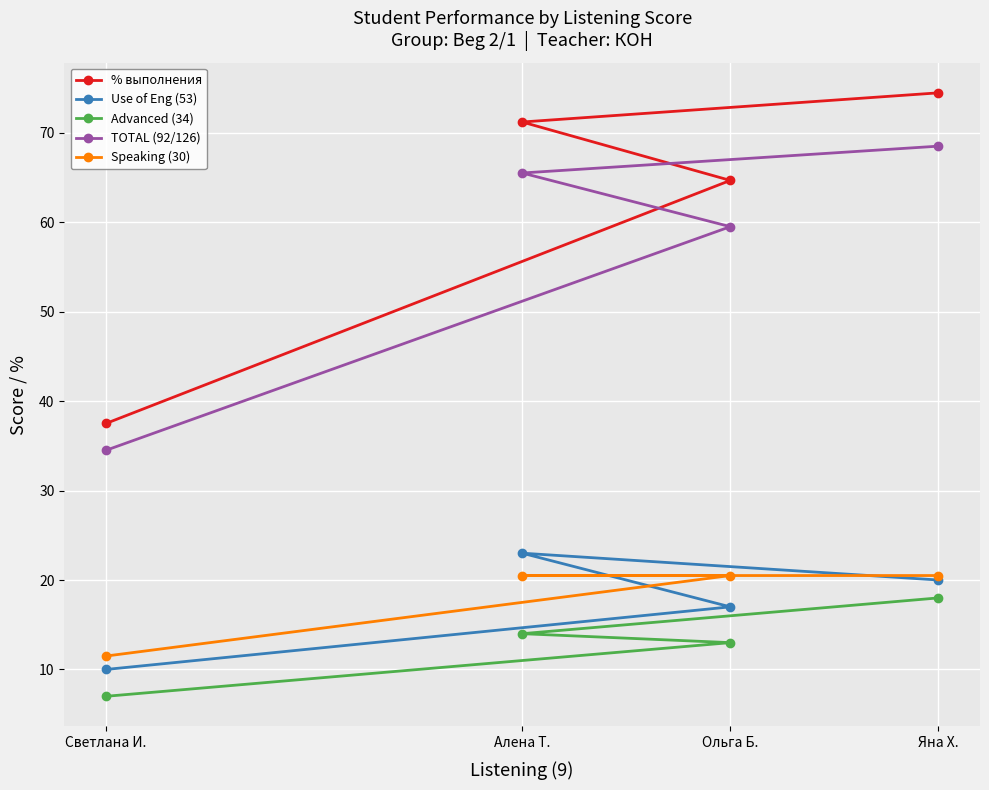

What is the sum of all Advanced (34) values?

52.0